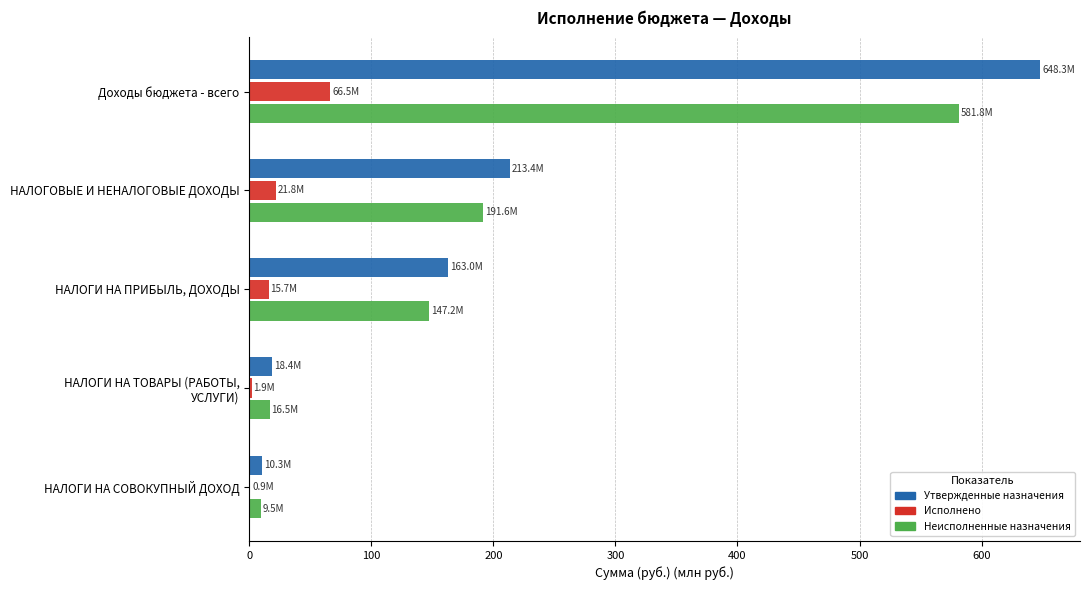

Where is Утвержденные назначения nearest to the value 329?

НАЛОГОВЫЕ И НЕНАЛОГОВЫЕ ДОХОДЫ